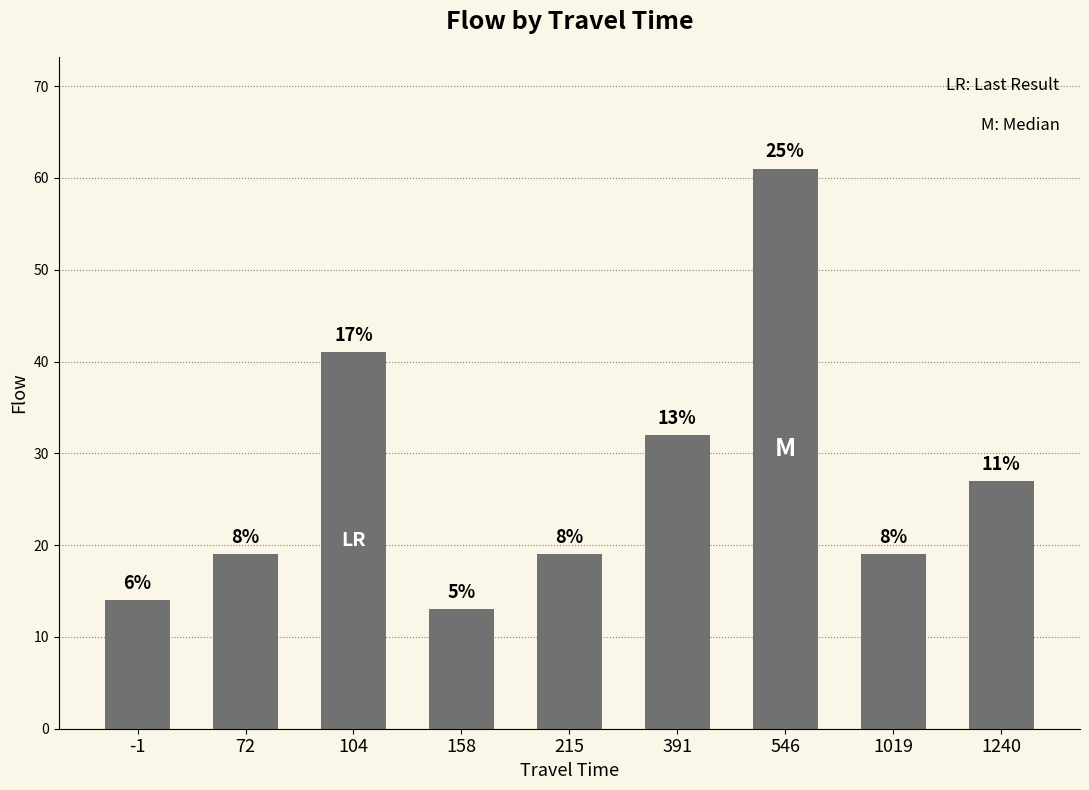

How many bars are there in total?

9